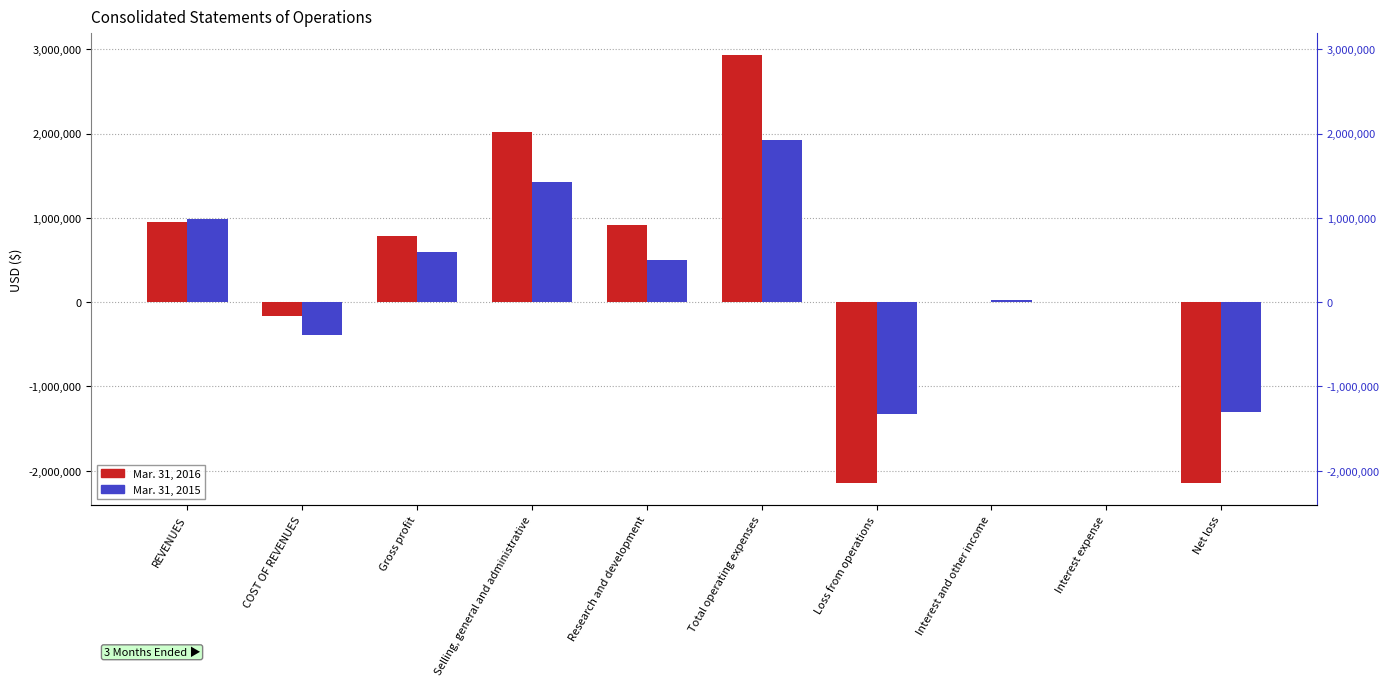

The Mar. 31, 2015 series shows 1922228 at Total operating expenses. True or false?

True